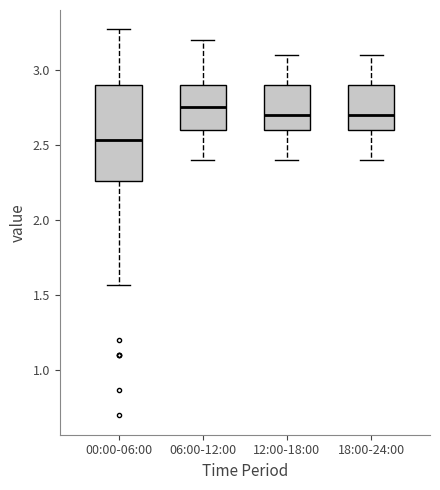

Reading left to right, read every box against the y-axis: the position of its median line, the range the box covers, and the ends of its whiskers. The values are not printed on the chart, so give them approximately, as read against the axis.

00:00-06:00: median 2.55, box 2.25 to 2.90, whiskers 1.55 to 3.25
06:00-12:00: median 2.75, box 2.60 to 2.90, whiskers 2.40 to 3.20
12:00-18:00: median 2.70, box 2.60 to 2.90, whiskers 2.40 to 3.10
18:00-24:00: median 2.70, box 2.60 to 2.90, whiskers 2.40 to 3.10